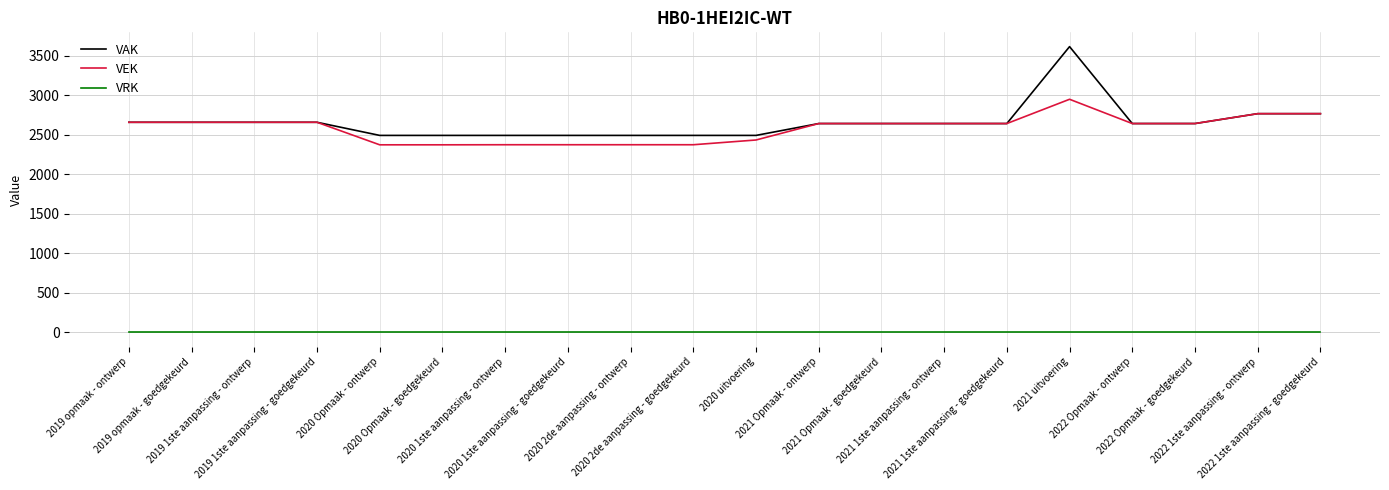

What is the maximum value for VEK?

2949